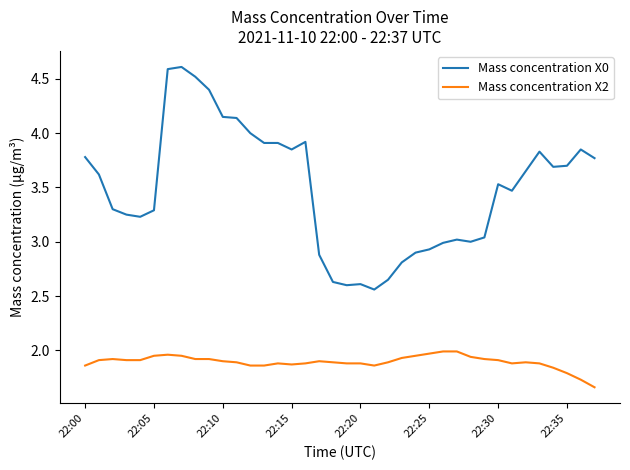

What is the maximum value shown in the chart?

4.6